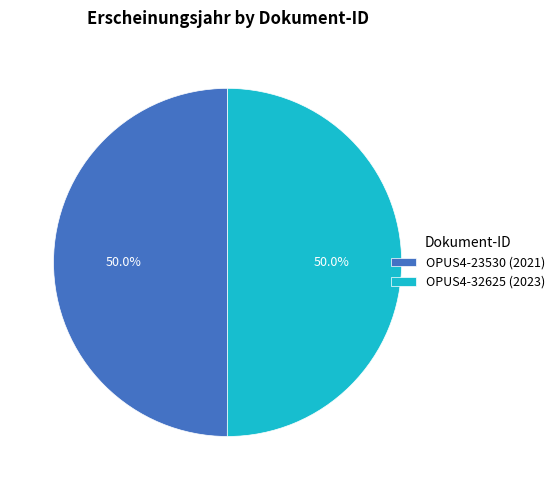

Combined, do OPUS4-32625 (2023) and OPUS4-23530 (2021) account for over 50%?

Yes